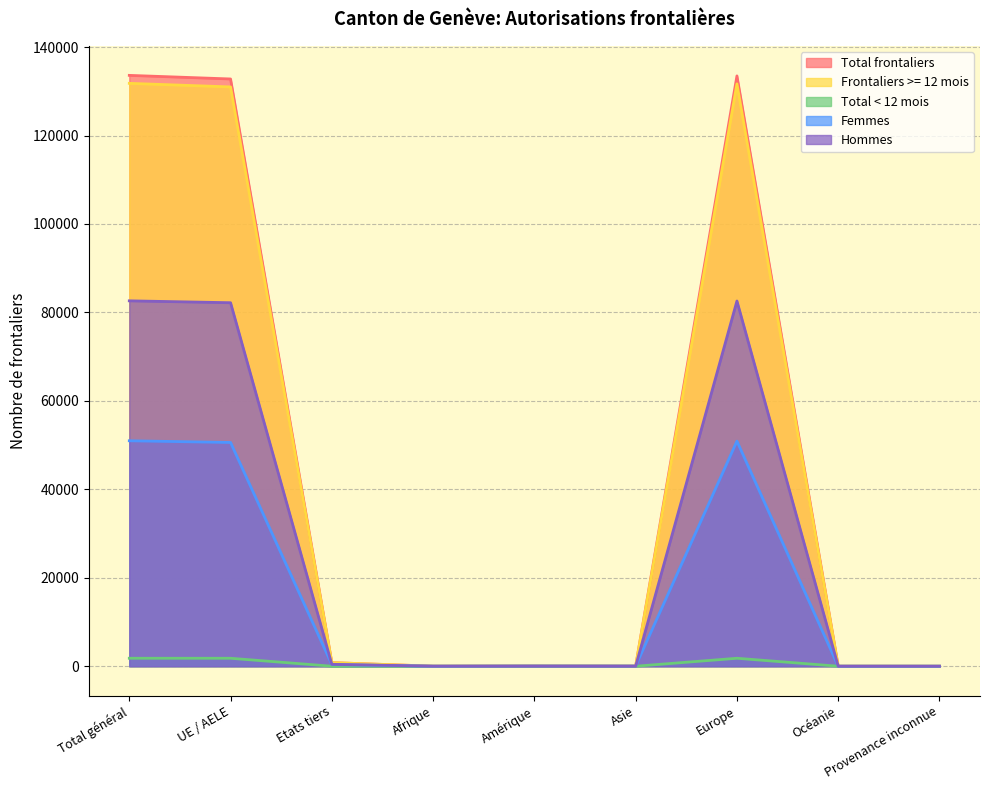

What is the value of the Total frontaliers point at the 7th from the left?

133487